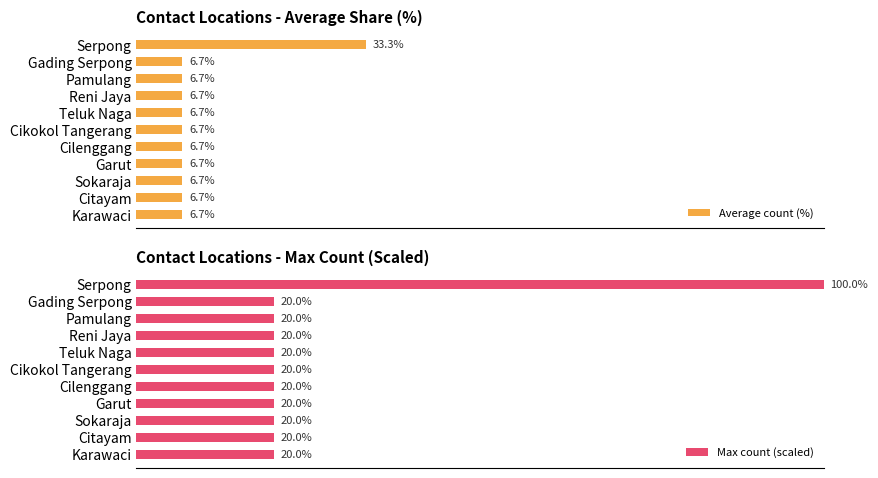

Reading left to right, list all the values displayed in this chart.

Average count (%): 33.3	6.7	6.7	6.7	6.7	6.7	6.7	6.7	6.7	6.7	6.7
Max count (scaled): 100.0	20.0	20.0	20.0	20.0	20.0	20.0	20.0	20.0	20.0	20.0